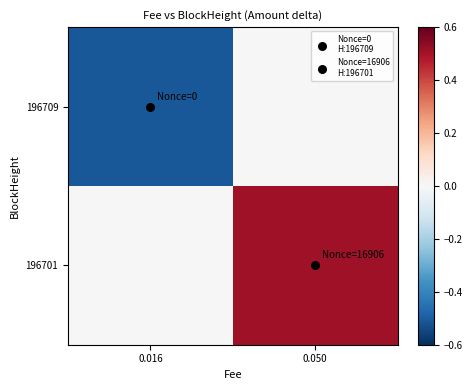

What is the spread (max minus min) of values at 0.050?

0.5